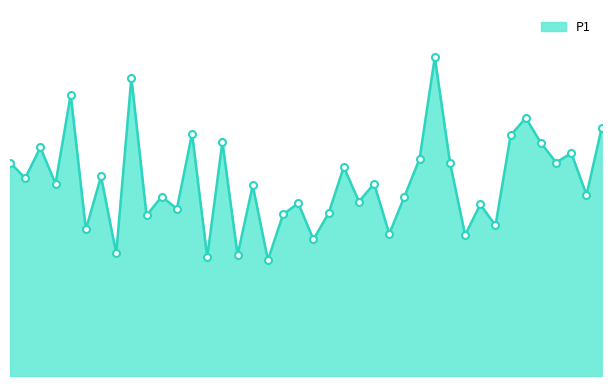

What is the maximum value shown in the chart?

5.7